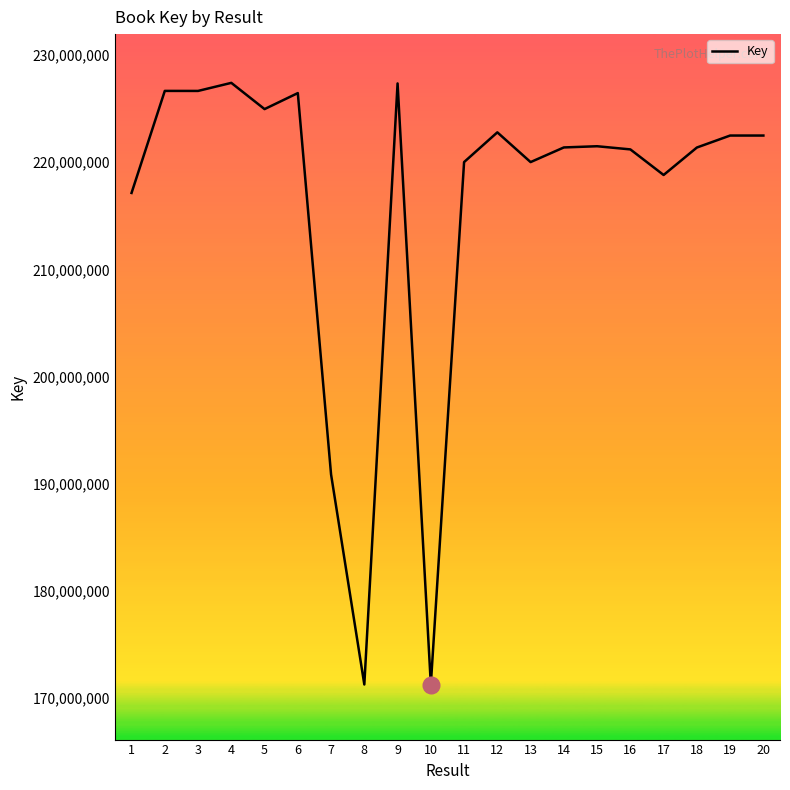

What is the sum of all values?

4322193723